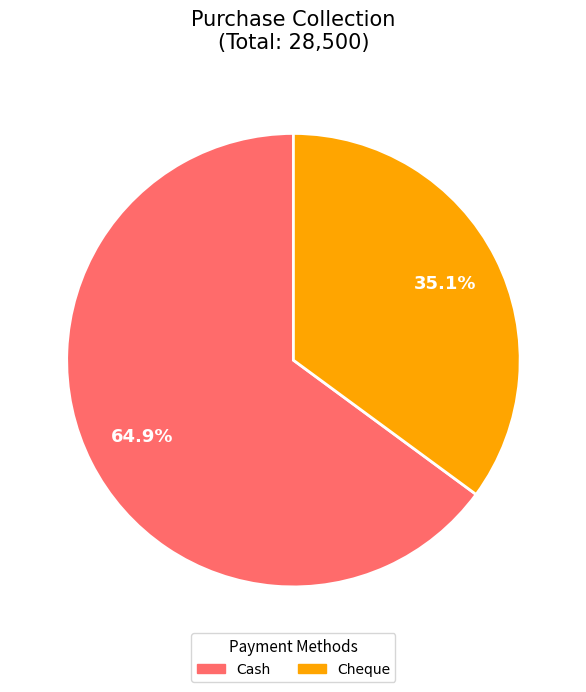

Rank the categories by value from lowest to highest.

Cheque, Cash